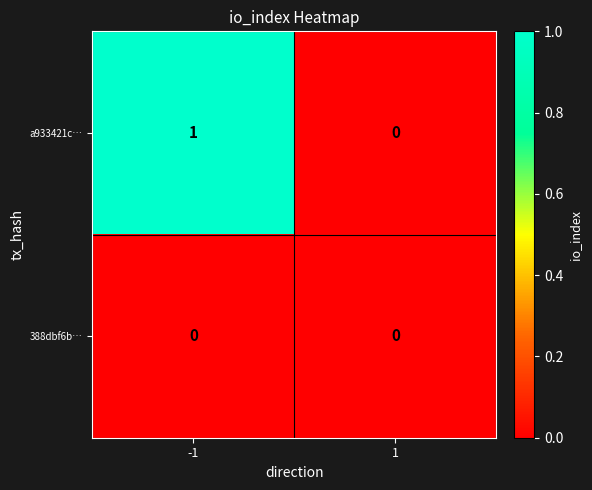

Reading right to left, list all the values displayed in this chart.

a933421c…: 0	1
388dbf6b…: 0	0